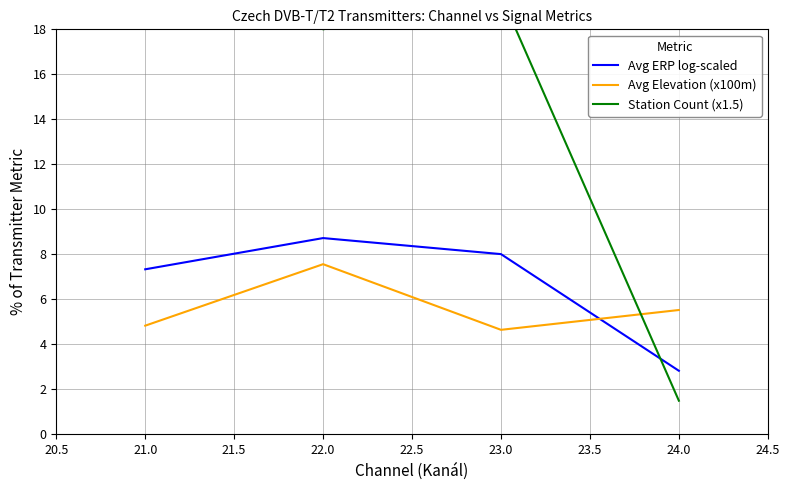

What is the maximum value for Avg Elevation (x100m)?

7.6